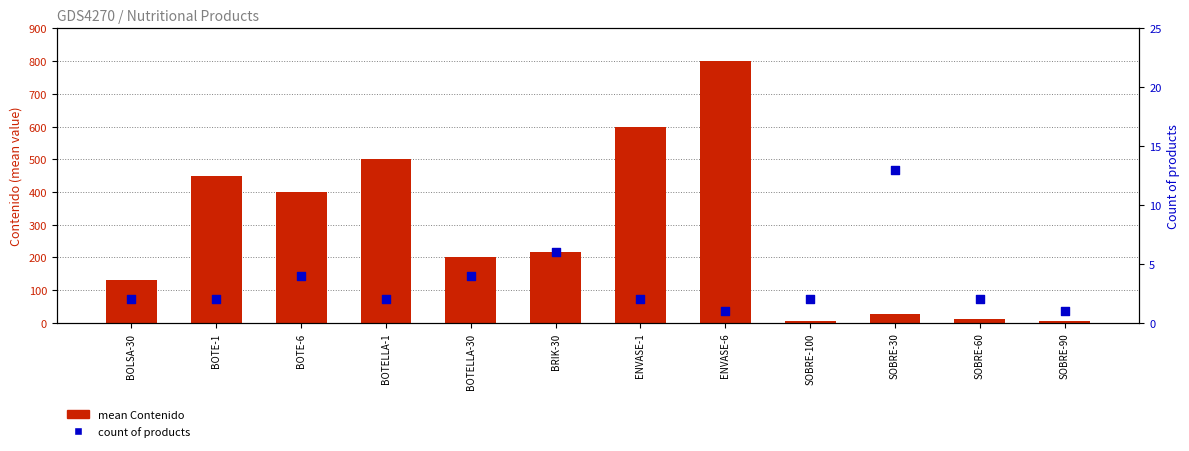

What is the total value across all series at ENVASE-1?

602.0